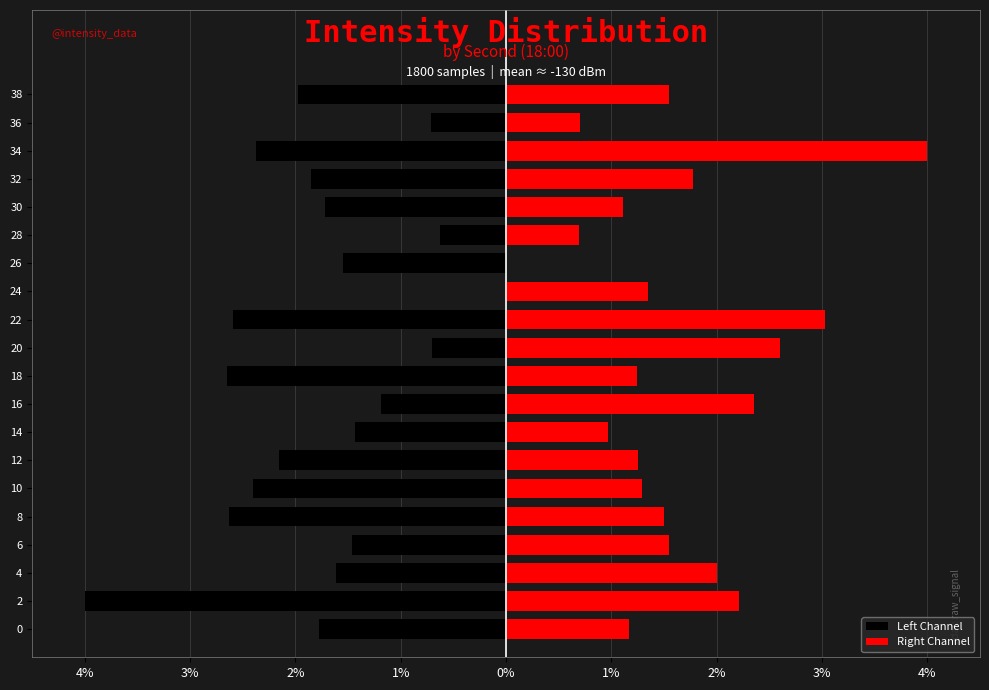

Rank the series at 2 from lowest to highest value.

Left Channel, Right Channel